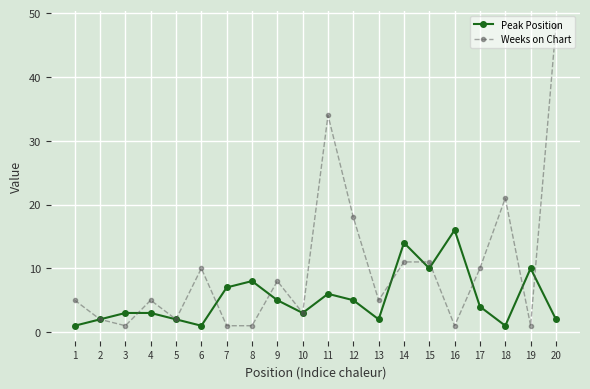

Is it true that Peak Position equals 2 at 13?

True